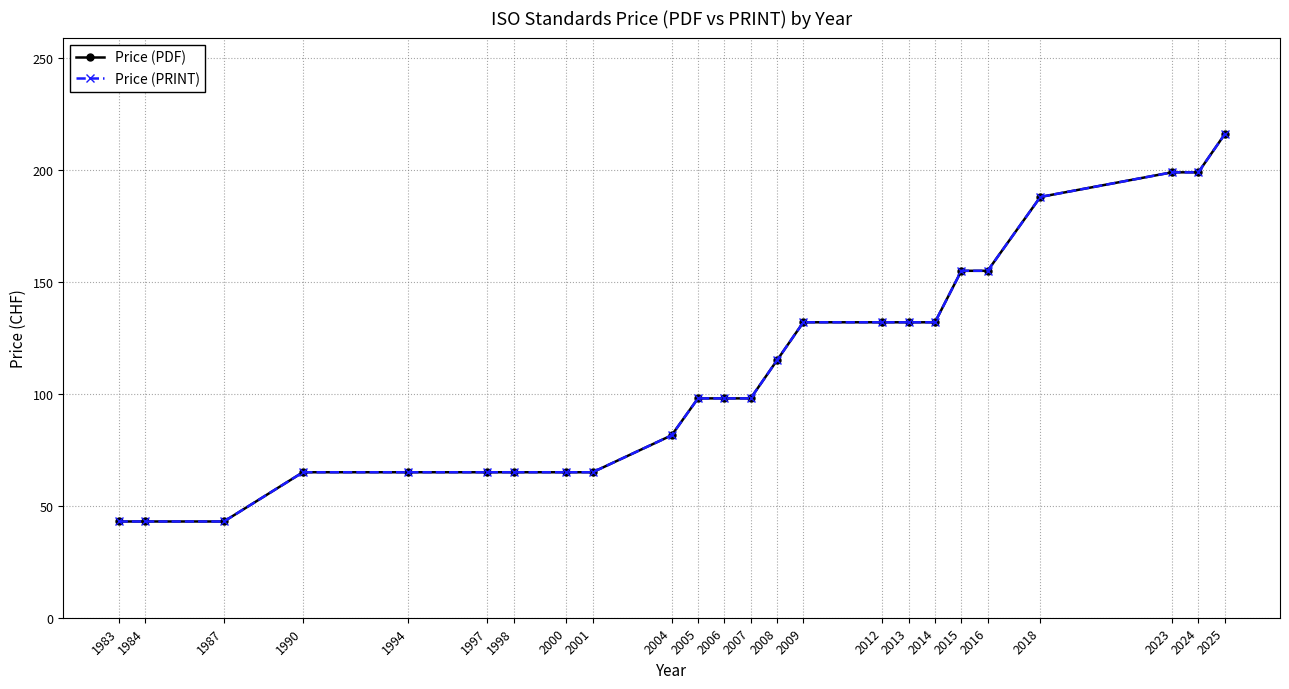

How many lines are shown in the chart?

2